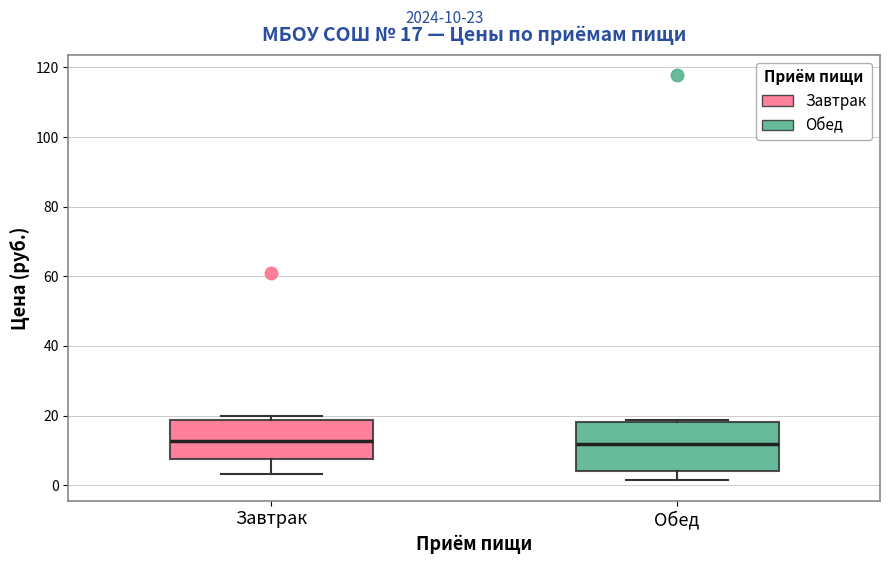

Comparing the boxes themselves (not the whiskers), which one is the tallest?

Обед